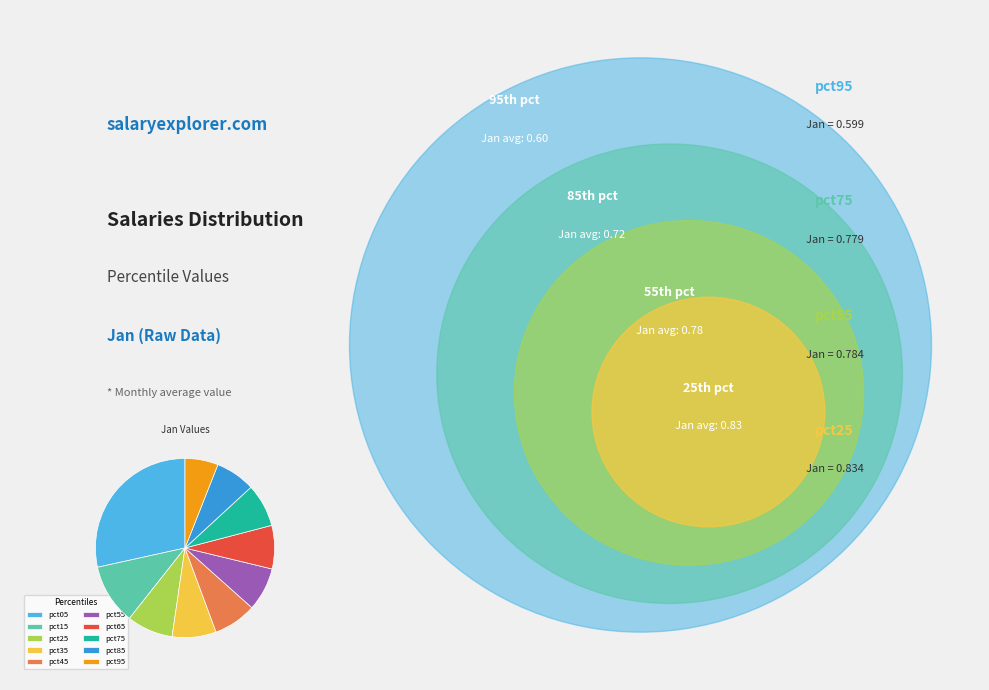

Is there any slice that represents more than half of the pie?

No